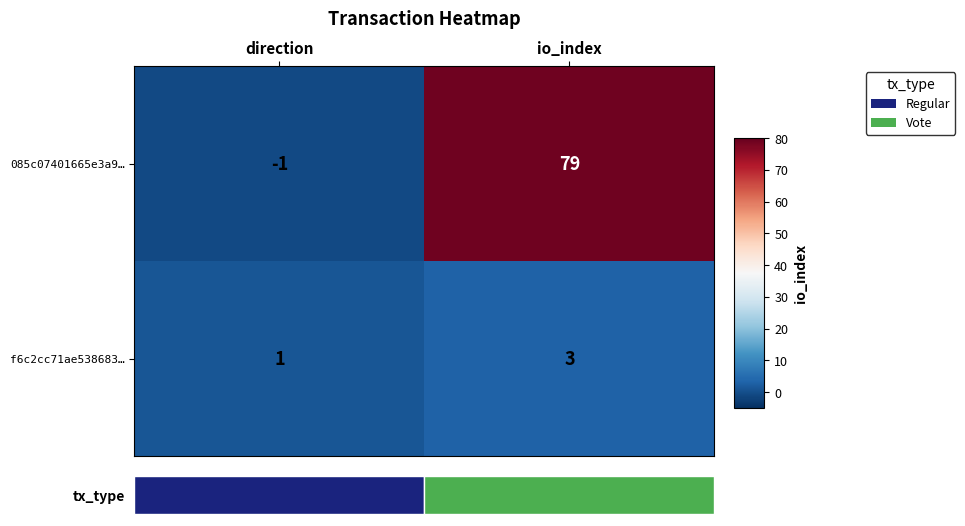

Is the value of f6c2cc71ae538683… at io_index greater than the value of 085c07401665e3a9… at io_index?

No